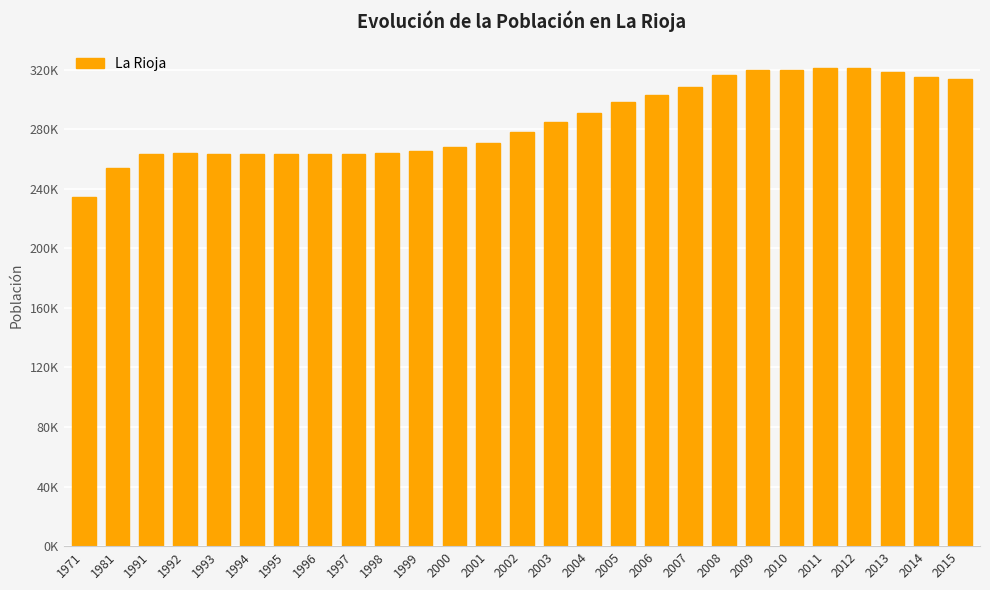

Which has a higher value, 1981 or 1999?

1999